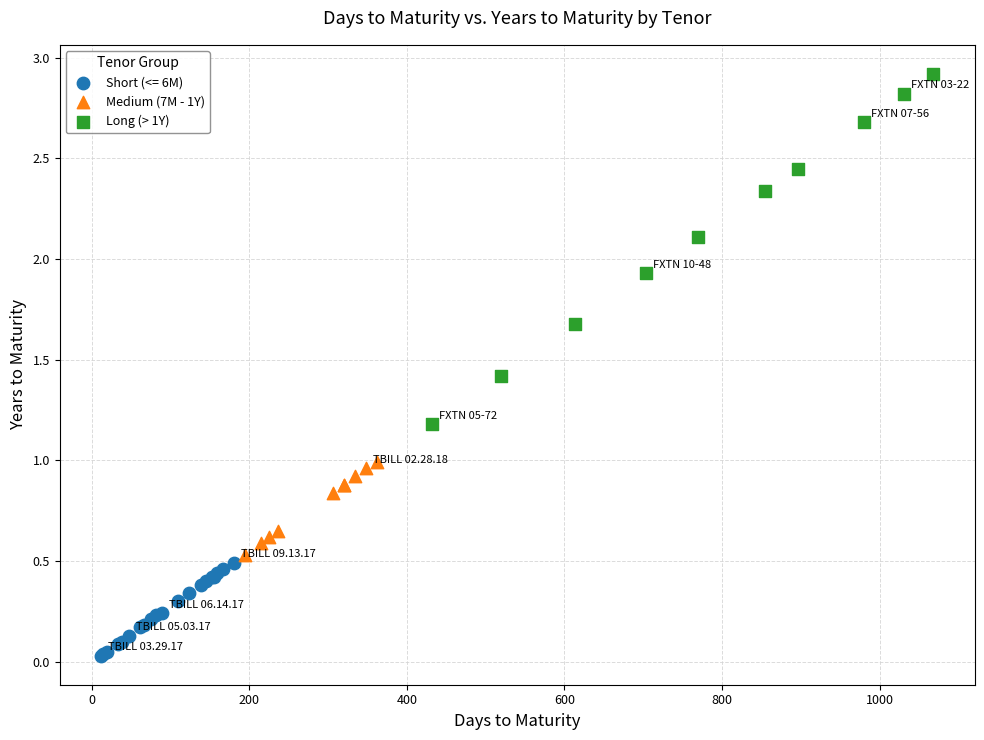

Which series has the widest spread of Y values?

Long (> 1Y)